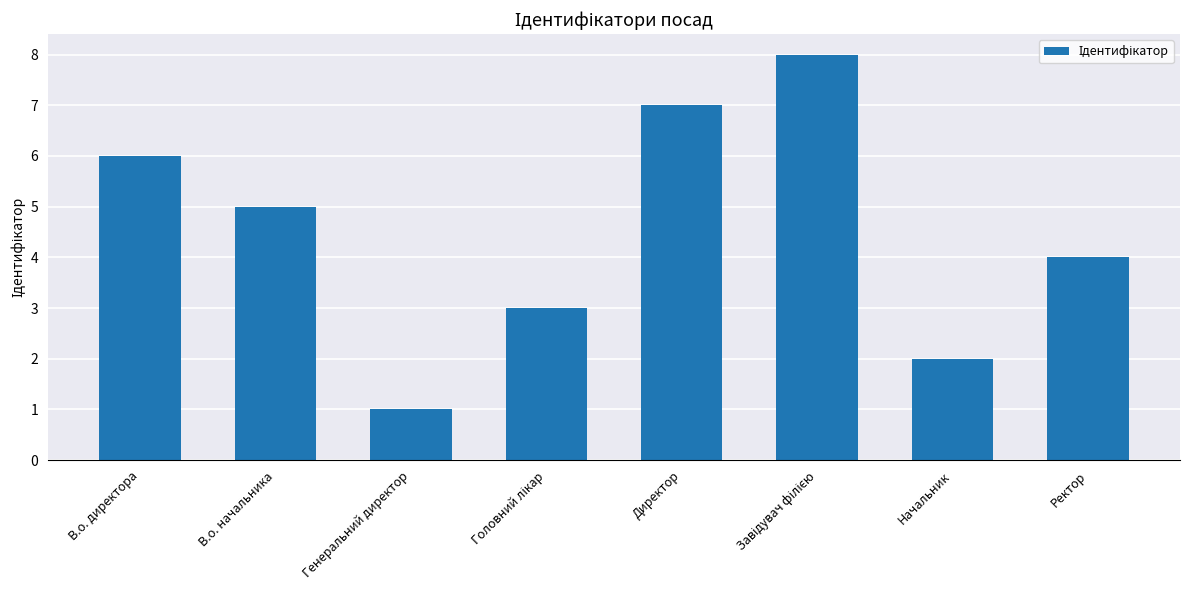

What is the difference between the maximum and second lowest values?

6